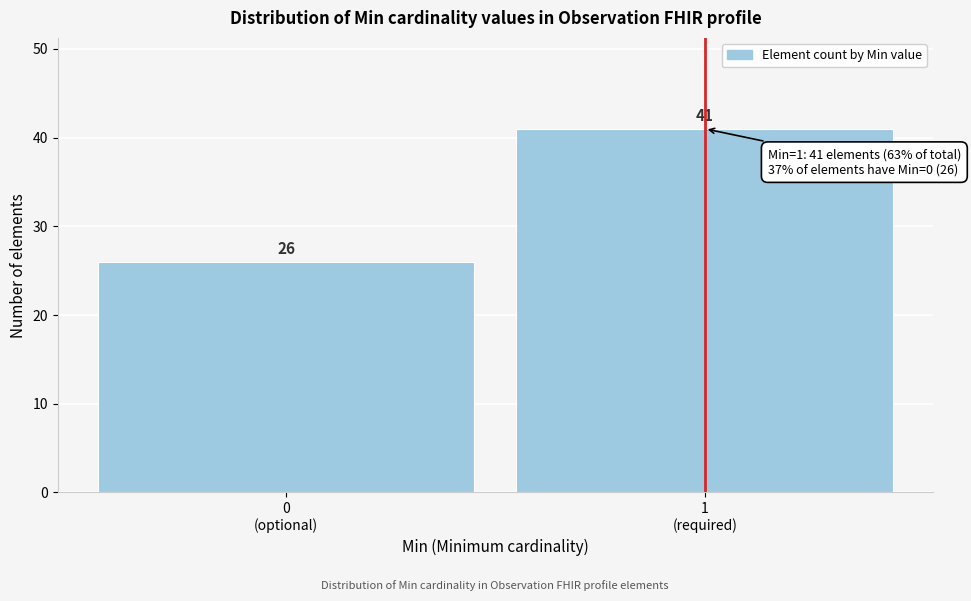

Reading left to right, extract all data points from this chart.

26	41